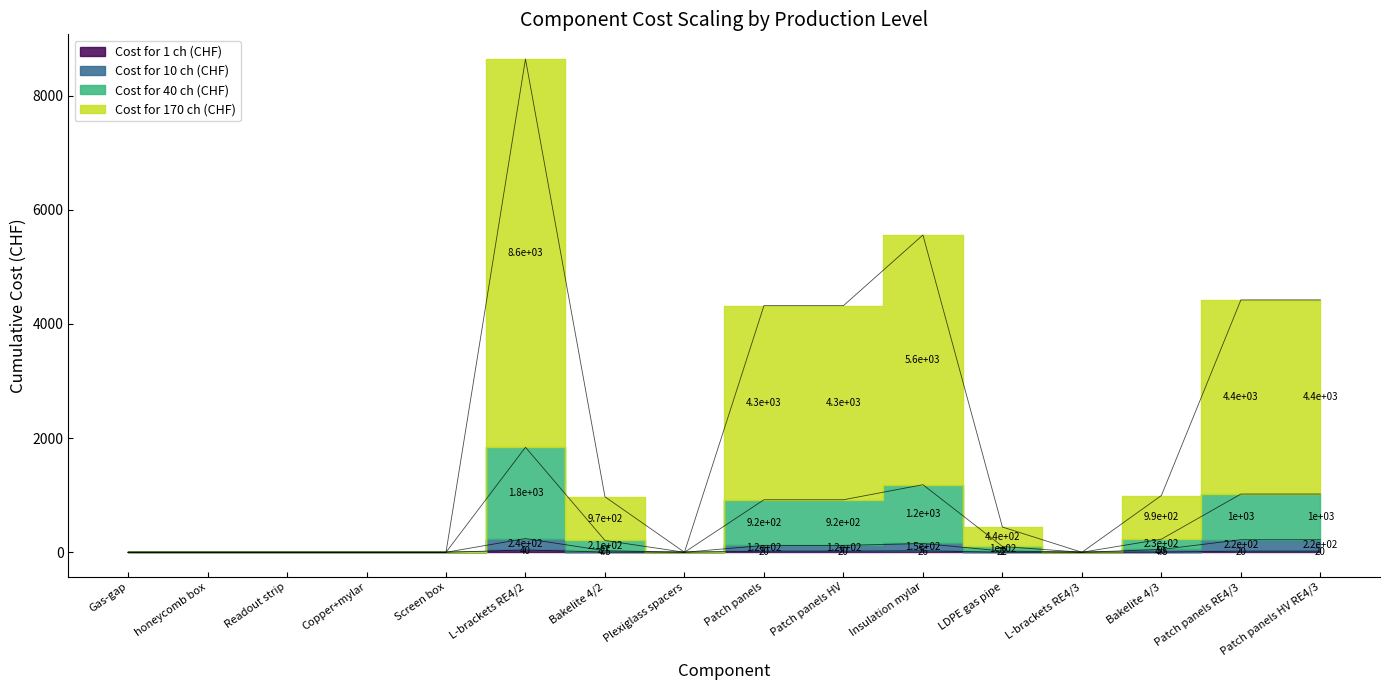

True or false: Cost for 170 ch (CHF) has a value of -1273.1 at L-brackets RE4/3.

False